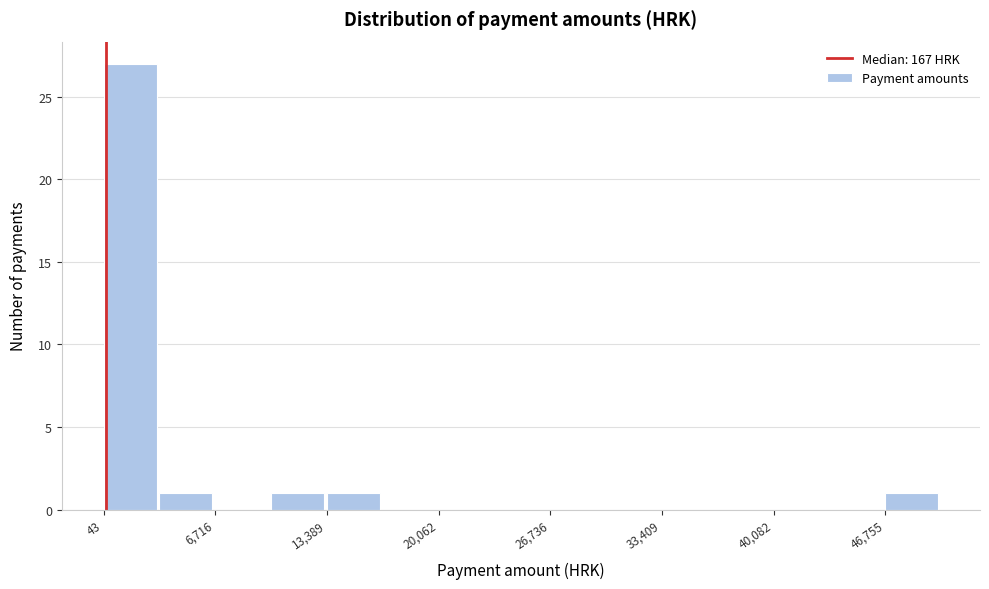

Around what value on the x-axis is the tallest bar? Give the approximate position of its centre, as read against the axis.

2000